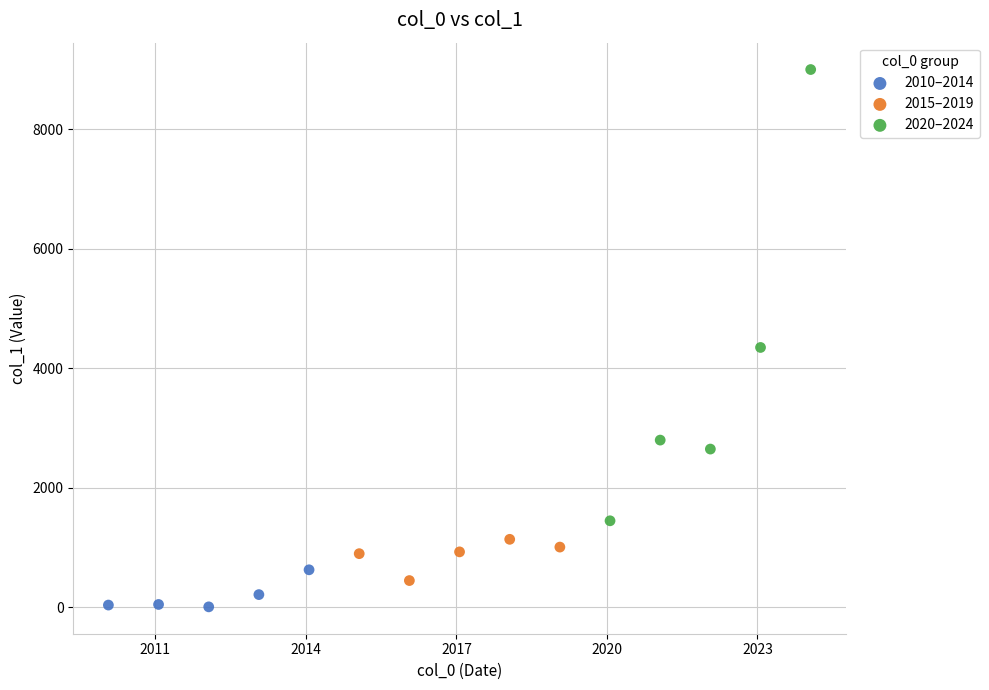

Which series reaches the minimum Y coordinate?

2010–2014